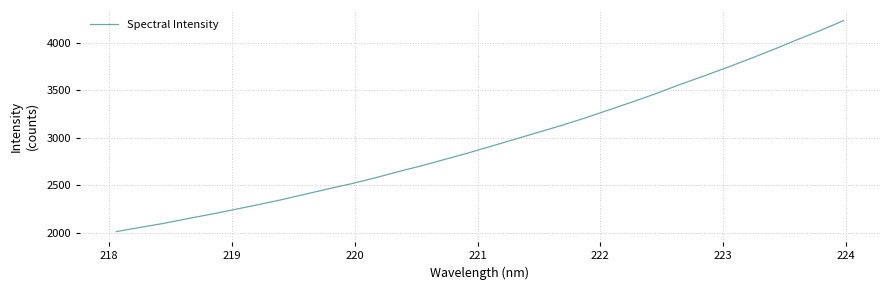

What is the difference between the maximum and minimum values?

2221.1